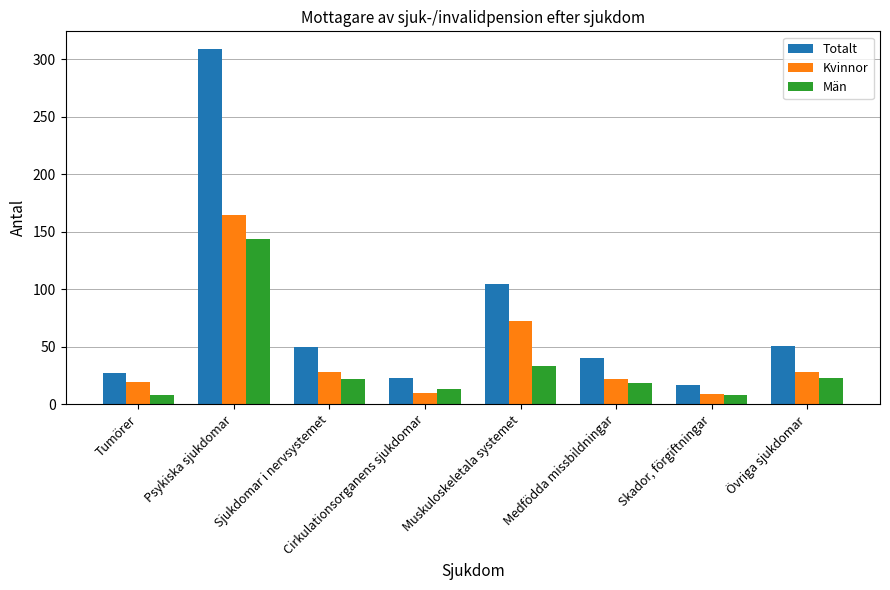

How many categories are shown in the chart?

8